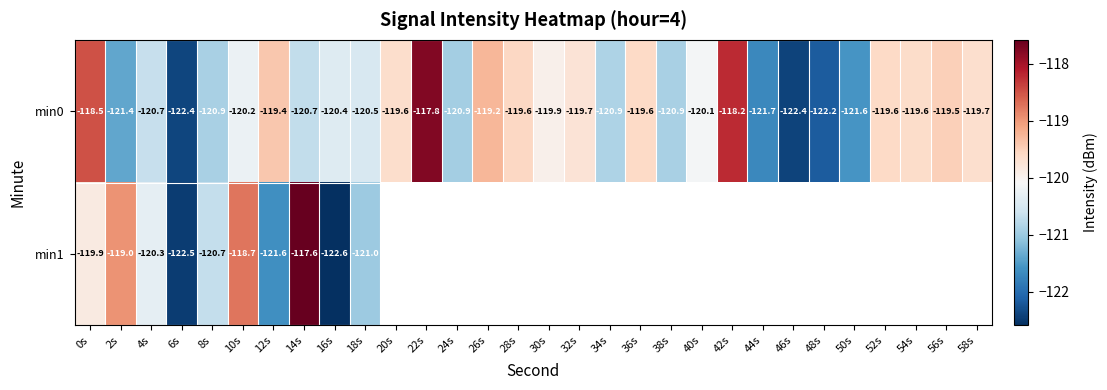

Is the value of min1 at 10s greater than the value of min0 at 18s?

Yes